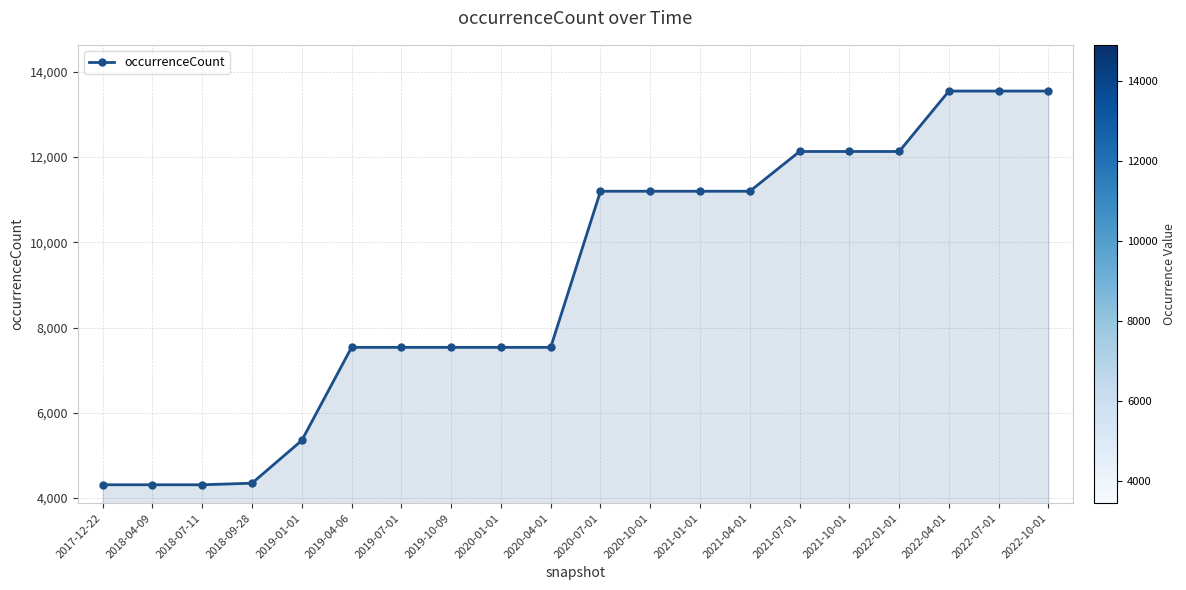

The chart shows a value of 4350 at 2018-09-28. True or false?

True